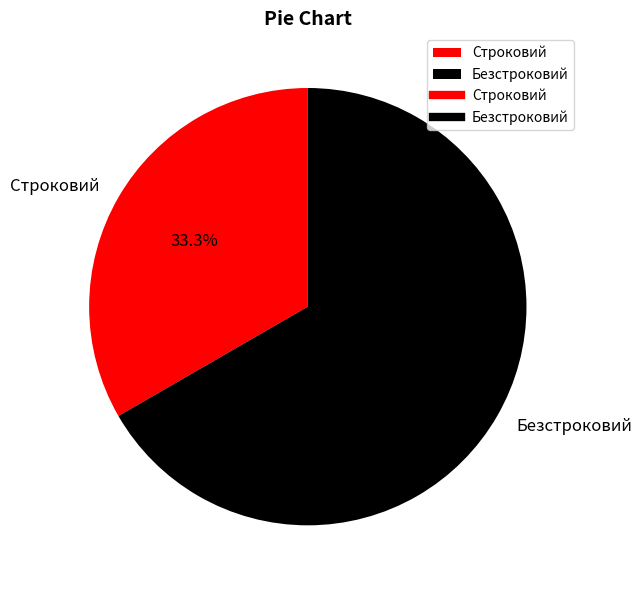

Does Строковий account for over 50% of the chart?

No